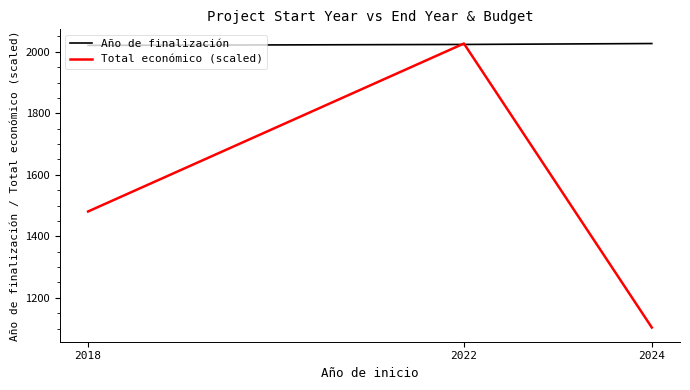

Which category has the highest value in the Total económico (scaled) series?

2022